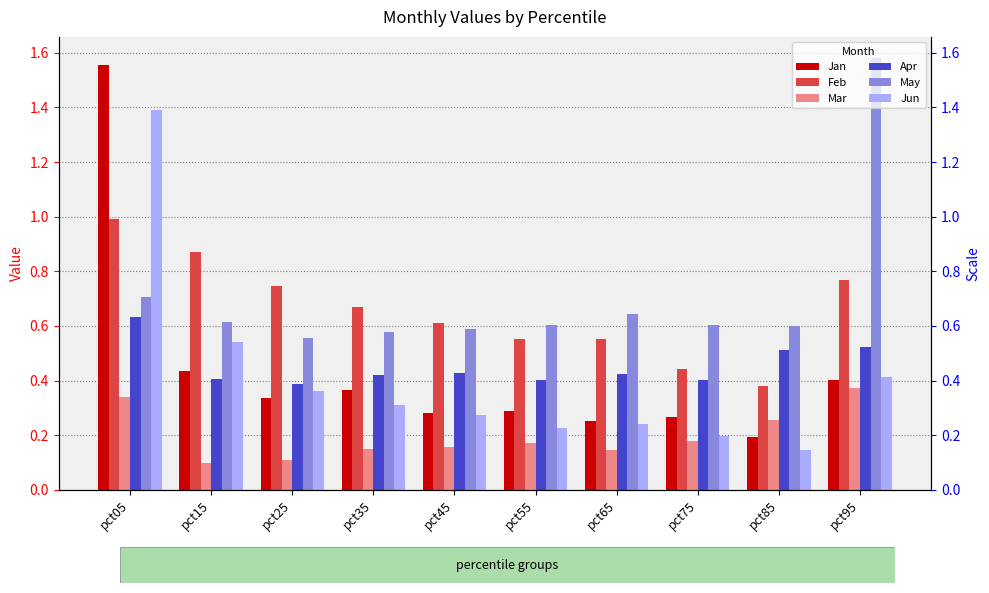

Reading left to right, what are all the values shown in this chart?

Jan: pct05=1.6	pct15=0.4	pct25=0.3	pct35=0.4	pct45=0.3	pct55=0.3	pct65=0.3	pct75=0.3	pct85=0.2	pct95=0.4
Feb: pct05=1.0	pct15=0.9	pct25=0.7	pct35=0.7	pct45=0.6	pct55=0.6	pct65=0.6	pct75=0.4	pct85=0.4	pct95=0.8
Mar: pct05=0.3	pct15=0.1	pct25=0.1	pct35=0.2	pct45=0.2	pct55=0.2	pct65=0.1	pct75=0.2	pct85=0.3	pct95=0.4
Apr: pct05=0.6	pct15=0.4	pct25=0.4	pct35=0.4	pct45=0.4	pct55=0.4	pct65=0.4	pct75=0.4	pct85=0.5	pct95=0.5
May: pct05=0.7	pct15=0.6	pct25=0.6	pct35=0.6	pct45=0.6	pct55=0.6	pct65=0.6	pct75=0.6	pct85=0.6	pct95=1.6
Jun: pct05=1.4	pct15=0.5	pct25=0.4	pct35=0.3	pct45=0.3	pct55=0.2	pct65=0.2	pct75=0.2	pct85=0.1	pct95=0.4